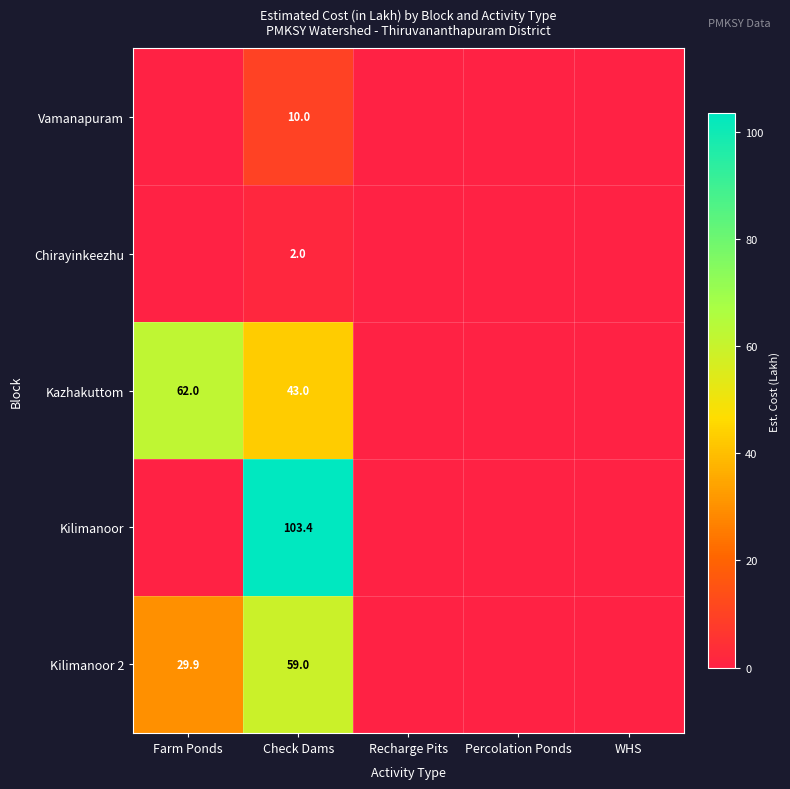

Count the number of categories in the chart.

5